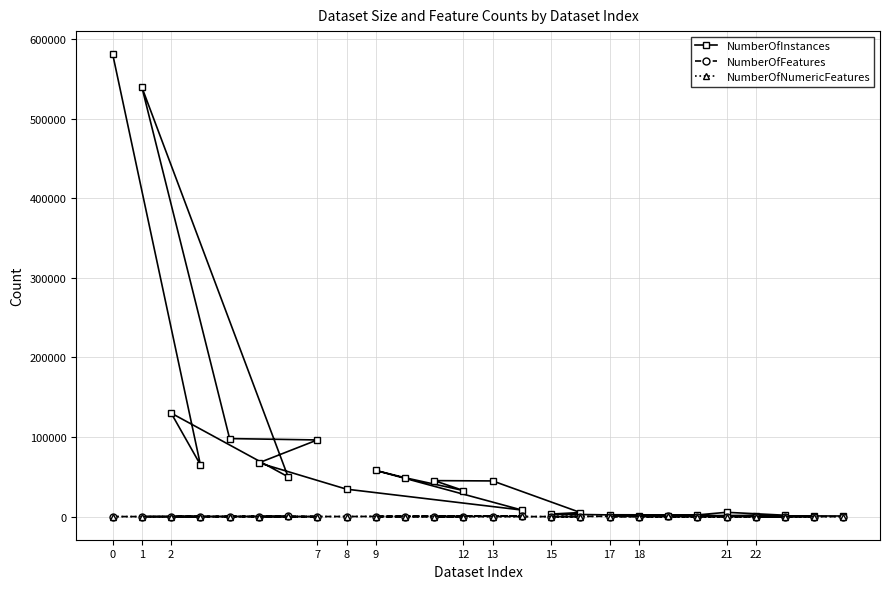

Is it true that NumberOfFeatures equals 55 at 0?

True